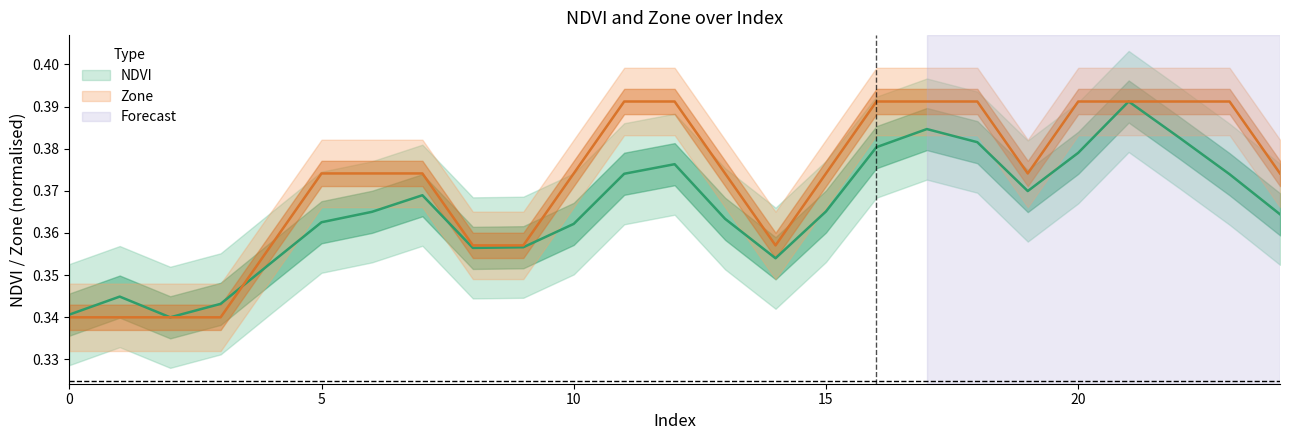

How many lines are shown in the chart?

2